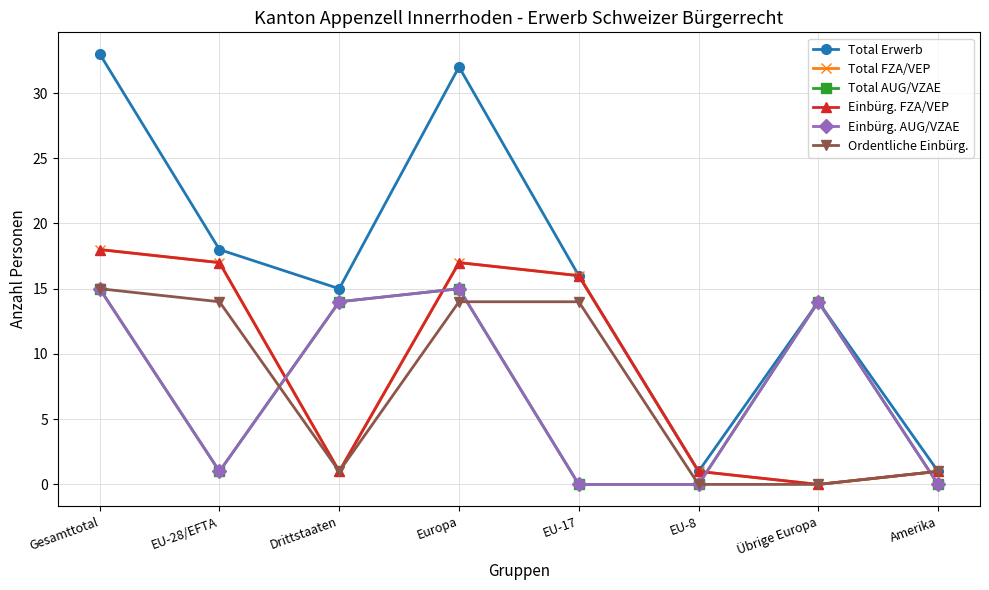

Does the chart have visible grid lines?

Yes